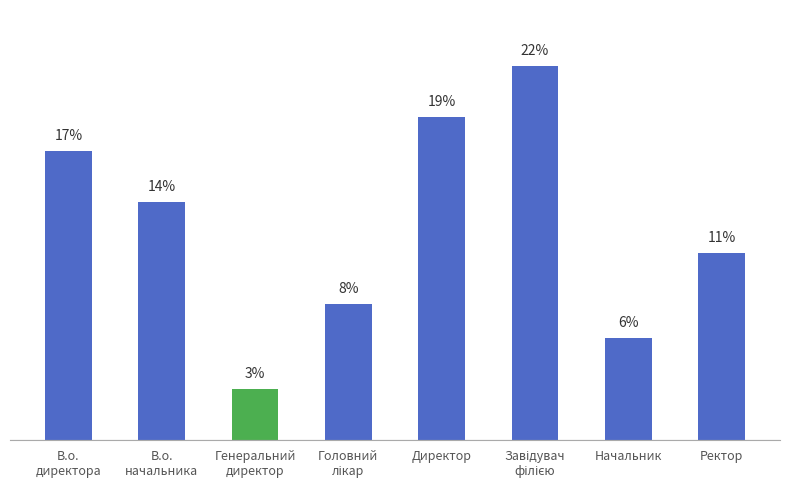

Where is the data nearest to the value 12?

Ректор